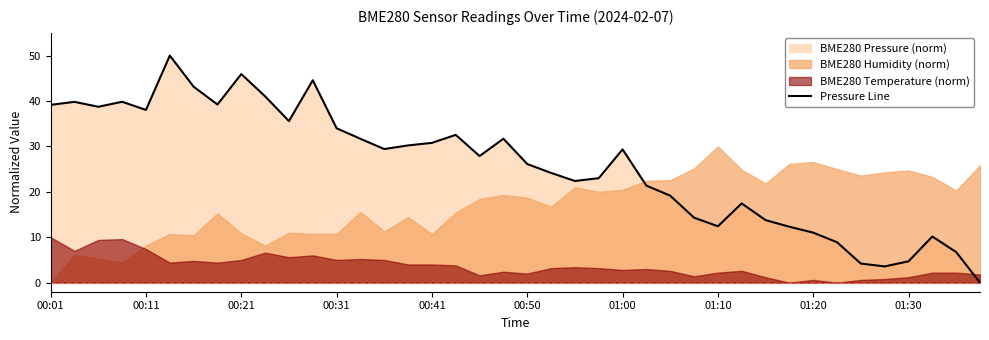

What is the highest value of the Pressure Line series?

50.0